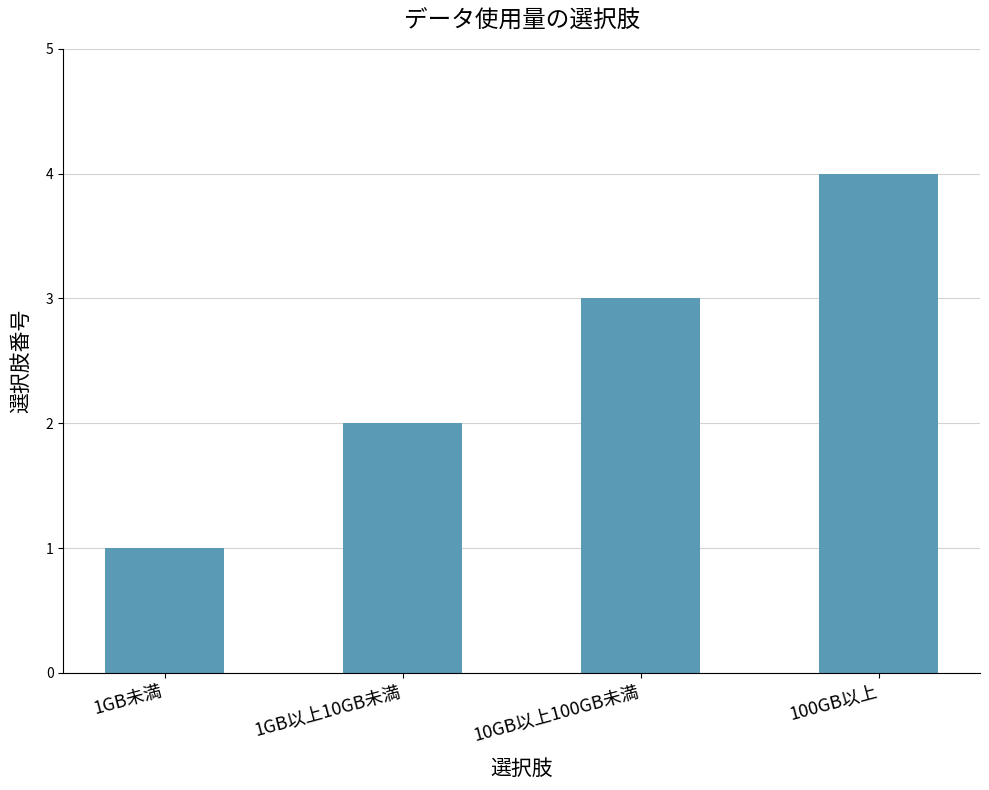

What is the label of the 1st bar from the right?

100GB以上